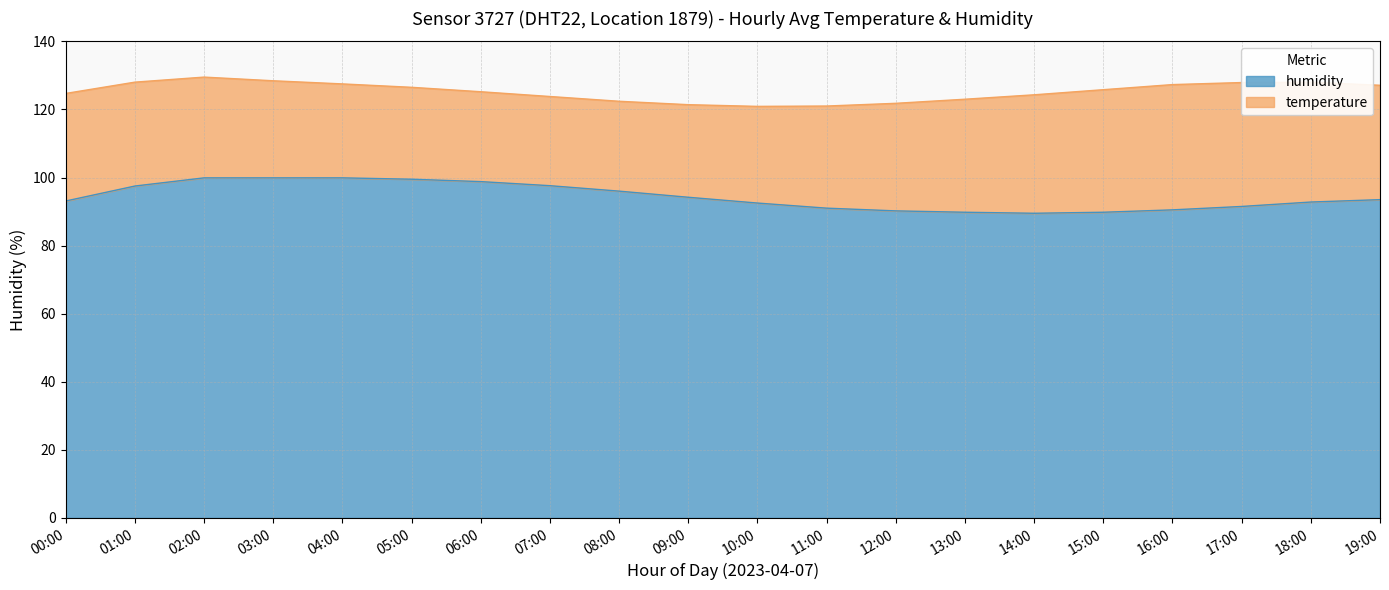

How many values are below 93?

9